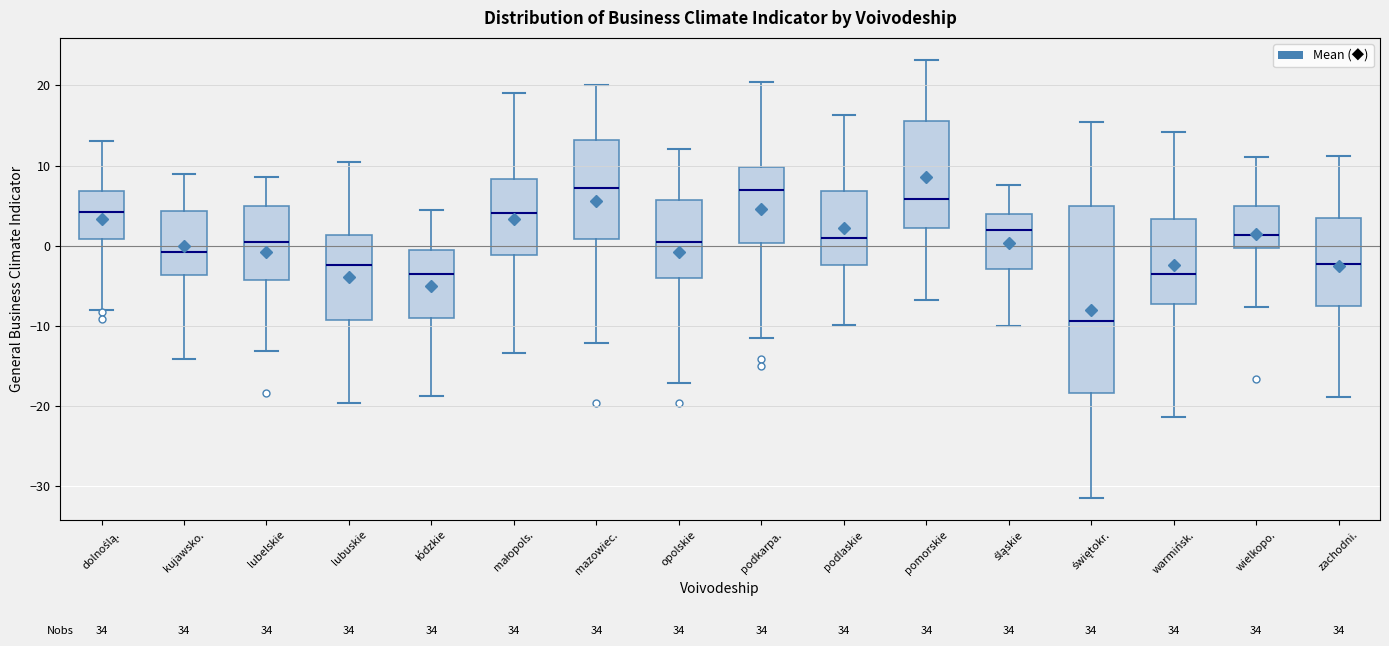

Reading left to right, read every box against the y-axis: the position of its median line, the range the box covers, and the ends of its whiskers. The values are not printed on the chart, so give them approximately, as read against the axis.

dolnoślą.: median 4, box 1 to 7, whiskers -8 to 13
kujawsko.: median -1, box -4 to 4, whiskers -14 to 9
lubelskie: median 1, box -4 to 5, whiskers -13 to 9
lubuskie: median -2, box -9 to 1, whiskers -20 to 10
łódzkie: median -4, box -9 to 0, whiskers -19 to 5
małopols.: median 4, box -1 to 8, whiskers -13 to 19
mazowiec.: median 7, box 1 to 13, whiskers -12 to 20
opolskie: median 1, box -4 to 6, whiskers -17 to 12
podkarpa.: median 7, box 0 to 10, whiskers -11 to 20
podlaskie: median 1, box -2 to 7, whiskers -10 to 16
pomorskie: median 6, box 2 to 16, whiskers -7 to 23
śląskie: median 2, box -3 to 4, whiskers -10 to 8
świętokr.: median -9, box -18 to 5, whiskers -31 to 15
warmińsk.: median -4, box -7 to 3, whiskers -21 to 14
wielkopo.: median 1, box 0 to 5, whiskers -8 to 11
zachodni.: median -2, box -8 to 3, whiskers -19 to 11